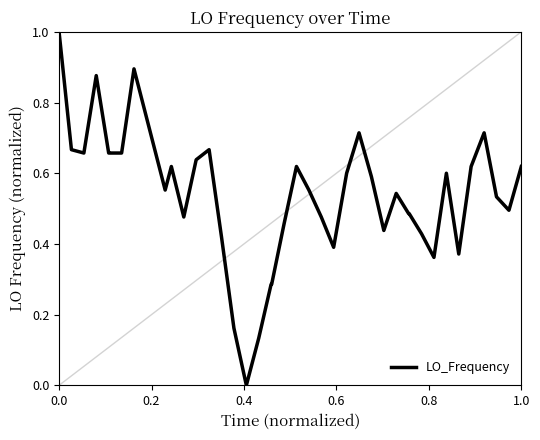

What is the difference between the maximum and minimum values?

1.0